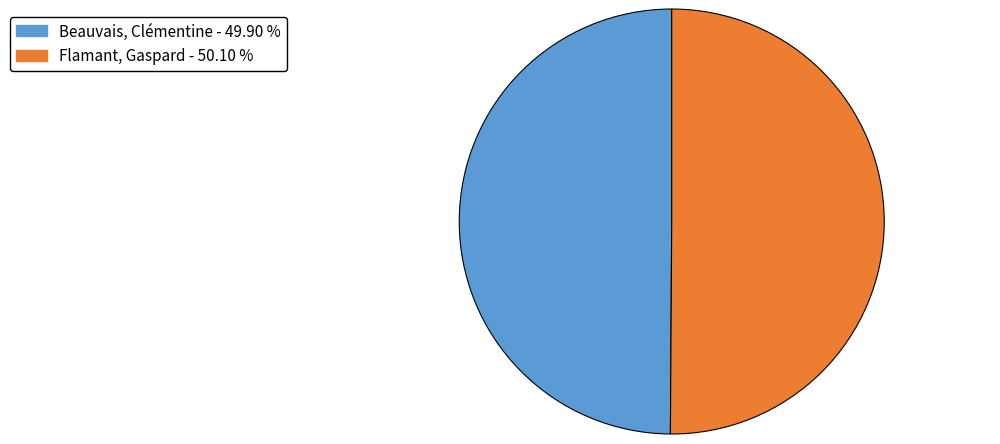

Do Flamant, Gaspard and Beauvais, Clémentine together represent more than half of the pie?

Yes